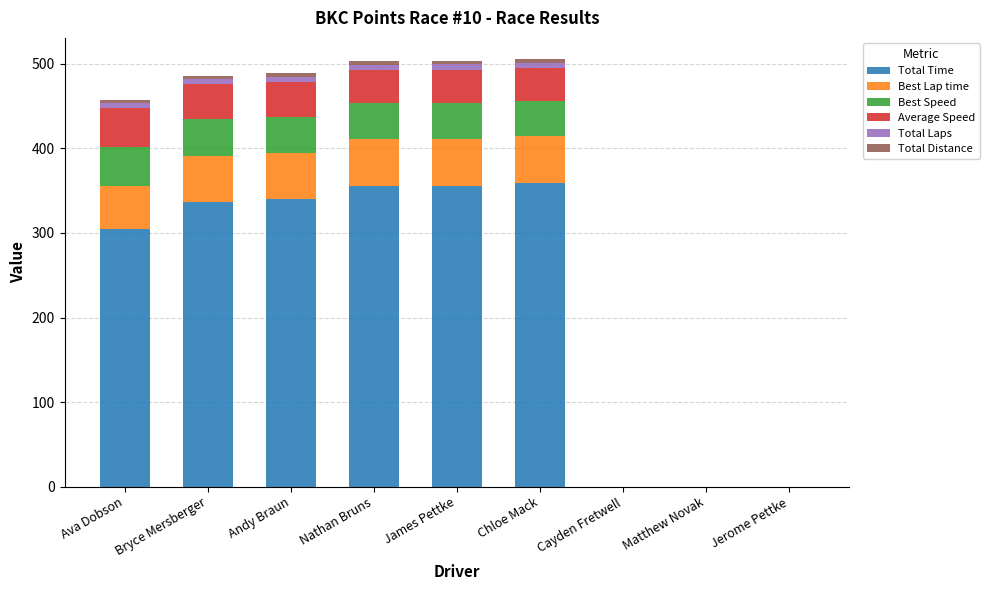

What is the highest value of the Total Time series?

358.5